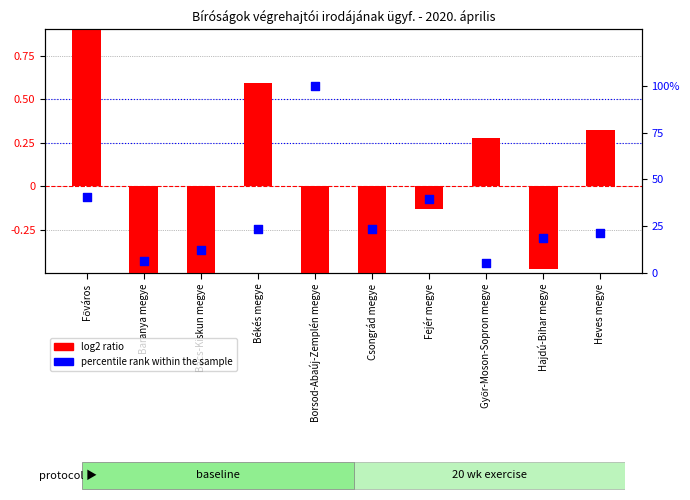

Which series contains the highest Y value?

percentile rank within the sample